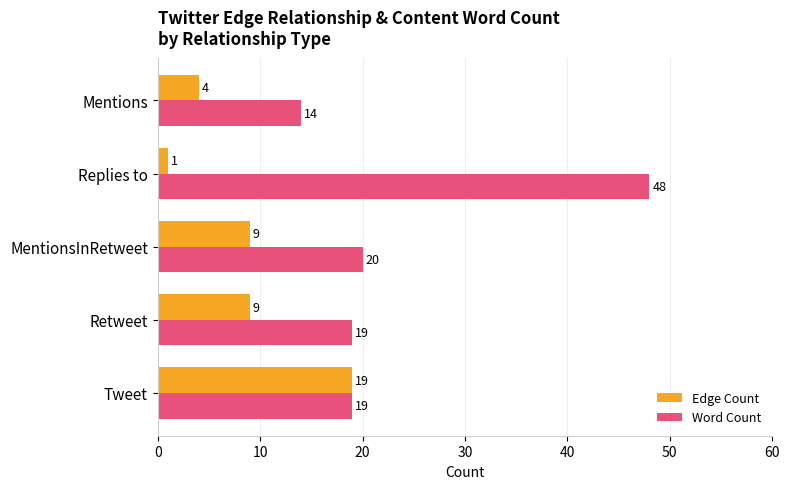

At which label is Word Count closest to 31?

MentionsInRetweet